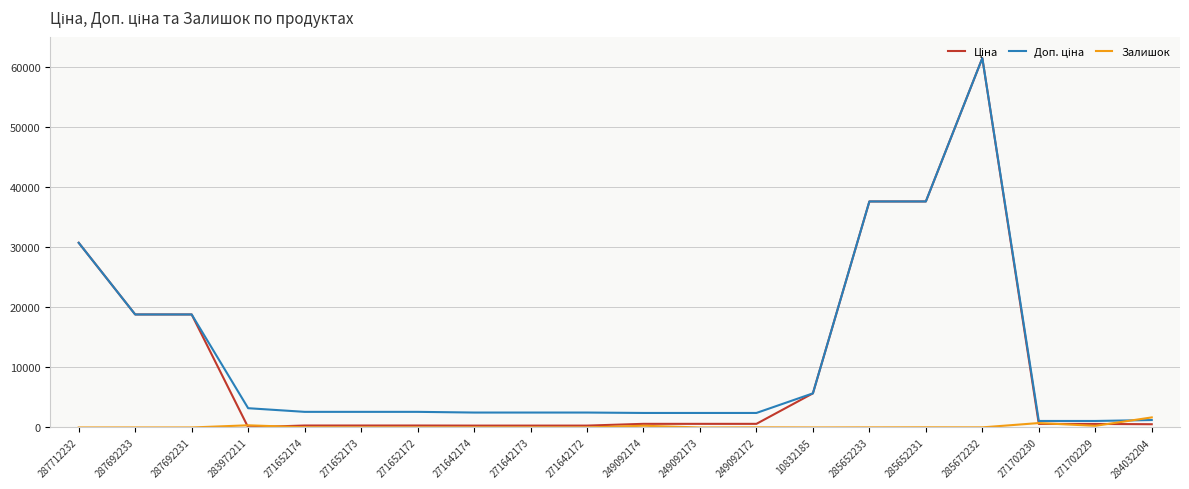

At which category is the sum across all series the highest?

285672232